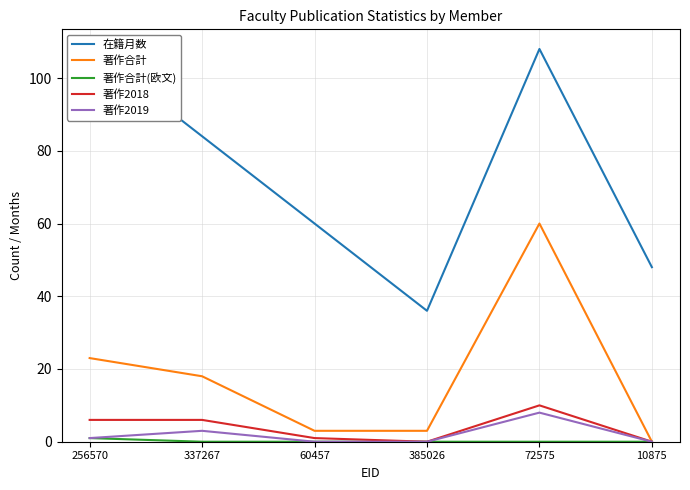

True or false: 著作合計(欧文) has a value of 0 at 10875.

False